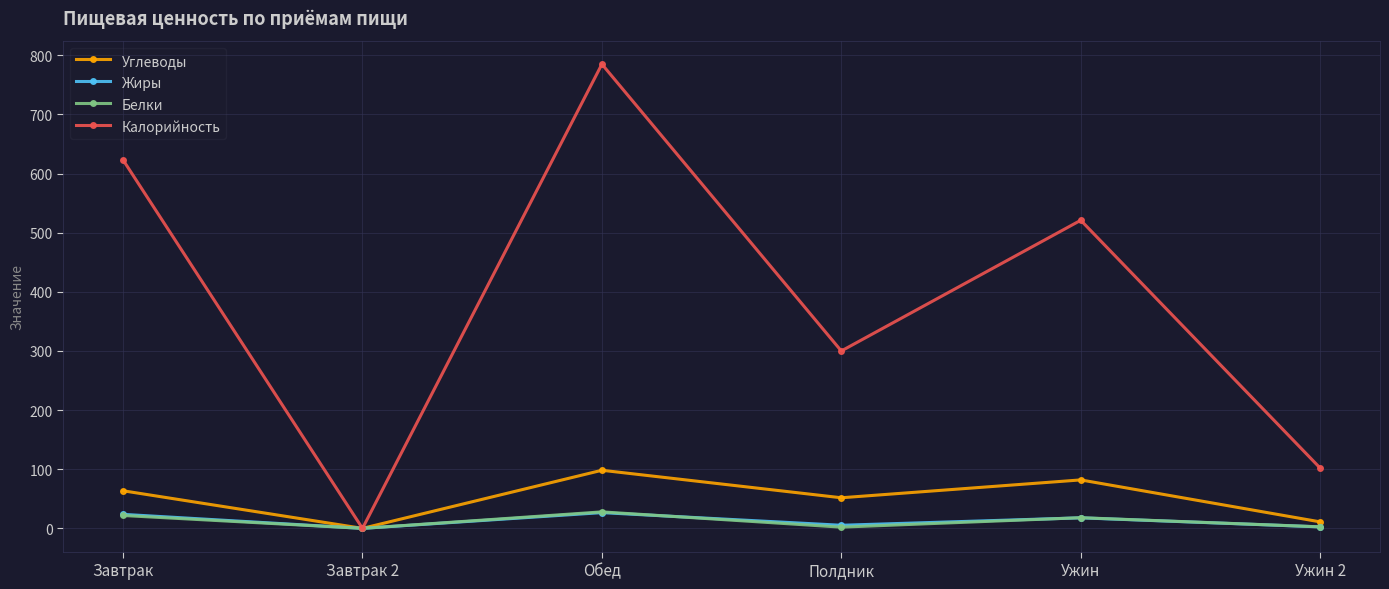

What is the sum of the Калорийность values at Ужин 2 and Завтрак?

725.0